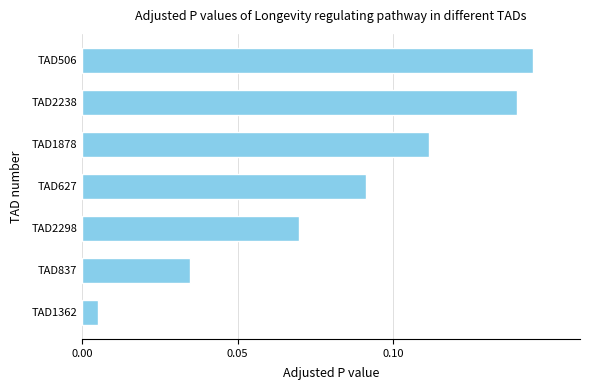

Where is the data nearest to the value 0?

TAD1362